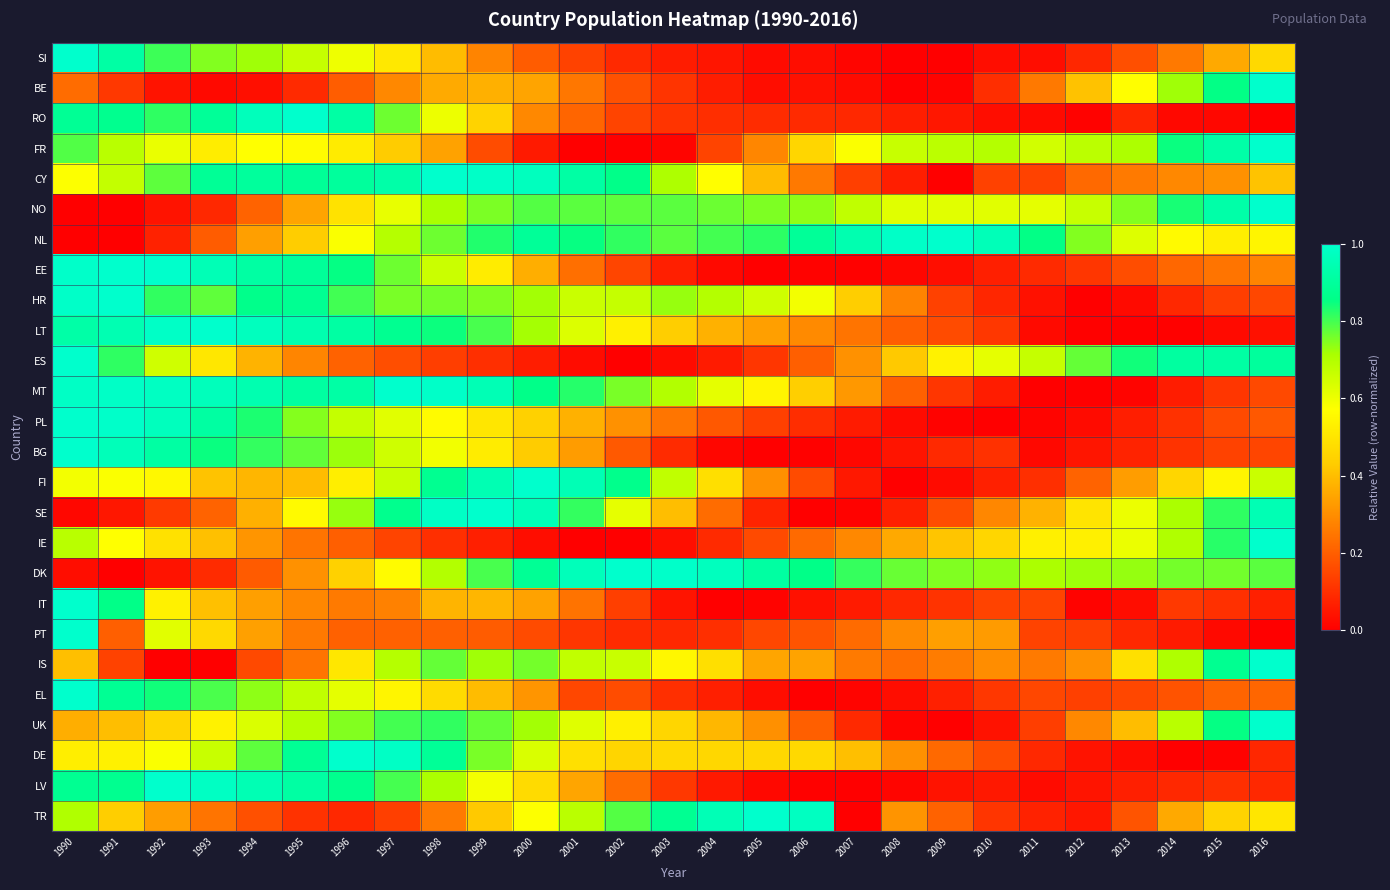

Reading left to right, transcribe all the data shown in this chart.

SI: 1990=1.0	1991=0.9	1992=0.8	1993=0.7	1994=0.7	1995=0.7	1996=0.6	1997=0.5	1998=0.4	1999=0.3	2000=0.2	2001=0.1	2002=0.1	2003=0.1	2004=0.0	2005=0.0	2006=0.0	2007=0.0	2008=0.0	2009=0.0	2010=0.0	2011=0.0	2012=0.1	2013=0.2	2014=0.3	2015=0.4	2016=0.5
BE: 1990=0.2	1991=0.1	1992=0.0	1993=0.0	1994=0.0	1995=0.1	1996=0.2	1997=0.3	1998=0.4	1999=0.4	2000=0.3	2001=0.3	2002=0.2	2003=0.1	2004=0.1	2005=0.0	2006=0.0	2007=0.0	2008=0.0	2009=0.0	2010=0.1	2011=0.3	2012=0.4	2013=0.6	2014=0.7	2015=0.9	2016=1.0
RO: 1990=0.9	1991=0.9	1992=0.8	1993=0.9	1994=1.0	1995=1.0	1996=0.9	1997=0.8	1998=0.6	1999=0.4	2000=0.3	2001=0.2	2002=0.1	2003=0.1	2004=0.1	2005=0.1	2006=0.1	2007=0.1	2008=0.1	2009=0.0	2010=0.0	2011=0.0	2012=0.0	2013=0.1	2014=0.0	2015=0.0	2016=0.0
FR: 1990=0.8	1991=0.7	1992=0.6	1993=0.5	1994=0.6	1995=0.6	1996=0.5	1997=0.4	1998=0.3	1999=0.2	2000=0.1	2001=0.0	2002=0.0	2003=0.0	2004=0.1	2005=0.3	2006=0.5	2007=0.6	2008=0.7	2009=0.7	2010=0.7	2011=0.6	2012=0.7	2013=0.7	2014=0.8	2015=0.9	2016=1.0
CY: 1990=0.6	1991=0.7	1992=0.8	1993=0.9	1994=0.9	1995=0.9	1996=0.9	1997=0.9	1998=1.0	1999=1.0	2000=1.0	2001=0.9	2002=0.9	2003=0.7	2004=0.6	2005=0.4	2006=0.3	2007=0.1	2008=0.1	2009=0.0	2010=0.1	2011=0.1	2012=0.2	2013=0.3	2014=0.3	2015=0.3	2016=0.4
NO: 1990=0.0	1991=0.0	1992=0.0	1993=0.1	1994=0.2	1995=0.3	1996=0.5	1997=0.6	1998=0.7	1999=0.8	2000=0.8	2001=0.8	2002=0.8	2003=0.8	2004=0.8	2005=0.8	2006=0.7	2007=0.7	2008=0.6	2009=0.6	2010=0.6	2011=0.6	2012=0.7	2013=0.7	2014=0.8	2015=0.9	2016=1.0
NL: 1990=0.0	1991=0.0	1992=0.1	1993=0.2	1994=0.3	1995=0.4	1996=0.6	1997=0.7	1998=0.8	1999=0.8	2000=0.9	2001=0.9	2002=0.8	2003=0.8	2004=0.8	2005=0.8	2006=0.9	2007=0.9	2008=1.0	2009=1.0	2010=1.0	2011=0.9	2012=0.7	2013=0.6	2014=0.6	2015=0.5	2016=0.5
EE: 1990=1.0	1991=1.0	1992=1.0	1993=1.0	1994=0.9	1995=0.9	1996=0.9	1997=0.8	1998=0.7	1999=0.5	2000=0.4	2001=0.2	2002=0.1	2003=0.1	2004=0.0	2005=0.0	2006=0.0	2007=0.0	2008=0.0	2009=0.0	2010=0.1	2011=0.1	2012=0.1	2013=0.2	2014=0.2	2015=0.2	2016=0.3
HR: 1990=1.0	1991=1.0	1992=0.8	1993=0.8	1994=0.9	1995=0.9	1996=0.8	1997=0.8	1998=0.8	1999=0.7	2000=0.7	2001=0.7	2002=0.7	2003=0.7	2004=0.7	2005=0.7	2006=0.6	2007=0.4	2008=0.3	2009=0.1	2010=0.1	2011=0.0	2012=0.0	2013=0.0	2014=0.1	2015=0.1	2016=0.2
LT: 1990=0.9	1991=0.9	1992=1.0	1993=1.0	1994=1.0	1995=0.9	1996=0.9	1997=0.9	1998=0.8	1999=0.8	2000=0.7	2001=0.6	2002=0.5	2003=0.4	2004=0.4	2005=0.3	2006=0.3	2007=0.2	2008=0.2	2009=0.2	2010=0.1	2011=0.0	2012=0.0	2013=0.0	2014=0.0	2015=0.0	2016=0.0
ES: 1990=1.0	1991=0.8	1992=0.7	1993=0.5	1994=0.4	1995=0.3	1996=0.2	1997=0.2	1998=0.1	1999=0.1	2000=0.1	2001=0.0	2002=0.0	2003=0.0	2004=0.1	2005=0.1	2006=0.2	2007=0.3	2008=0.4	2009=0.5	2010=0.6	2011=0.7	2012=0.8	2013=0.8	2014=0.9	2015=0.9	2016=0.9
MT: 1990=1.0	1991=1.0	1992=1.0	1993=1.0	1994=0.9	1995=0.9	1996=0.9	1997=1.0	1998=1.0	1999=1.0	2000=0.9	2001=0.8	2002=0.8	2003=0.7	2004=0.6	2005=0.5	2006=0.4	2007=0.3	2008=0.2	2009=0.1	2010=0.1	2011=0.0	2012=0.0	2013=0.0	2014=0.1	2015=0.1	2016=0.2
PL: 1990=1.0	1991=1.0	1992=1.0	1993=0.9	1994=0.8	1995=0.7	1996=0.7	1997=0.6	1998=0.6	1999=0.5	2000=0.4	2001=0.4	2002=0.3	2003=0.2	2004=0.2	2005=0.1	2006=0.1	2007=0.1	2008=0.0	2009=0.0	2010=0.0	2011=0.0	2012=0.0	2013=0.1	2014=0.1	2015=0.2	2016=0.2
BG: 1990=1.0	1991=1.0	1992=0.9	1993=0.8	1994=0.8	1995=0.8	1996=0.7	1997=0.7	1998=0.6	1999=0.5	2000=0.4	2001=0.3	2002=0.2	2003=0.1	2004=0.0	2005=0.0	2006=0.0	2007=0.0	2008=0.0	2009=0.1	2010=0.1	2011=0.0	2012=0.0	2013=0.1	2014=0.1	2015=0.1	2016=0.1
FI: 1990=0.6	1991=0.6	1992=0.6	1993=0.4	1994=0.4	1995=0.4	1996=0.5	1997=0.7	1998=0.9	1999=0.9	2000=1.0	2001=1.0	2002=0.9	2003=0.7	2004=0.5	2005=0.3	2006=0.2	2007=0.1	2008=0.0	2009=0.0	2010=0.1	2011=0.1	2012=0.2	2013=0.3	2014=0.5	2015=0.5	2016=0.7
SE: 1990=0.0	1991=0.0	1992=0.1	1993=0.2	1994=0.4	1995=0.6	1996=0.7	1997=0.9	1998=1.0	1999=1.0	2000=1.0	2001=0.8	2002=0.6	2003=0.4	2004=0.2	2005=0.1	2006=0.0	2007=0.0	2008=0.1	2009=0.2	2010=0.3	2011=0.4	2012=0.5	2013=0.6	2014=0.7	2015=0.8	2016=0.9
IE: 1990=0.7	1991=0.6	1992=0.5	1993=0.4	1994=0.3	1995=0.2	1996=0.2	1997=0.1	1998=0.1	1999=0.1	2000=0.0	2001=0.0	2002=0.0	2003=0.0	2004=0.1	2005=0.2	2006=0.2	2007=0.3	2008=0.4	2009=0.4	2010=0.5	2011=0.5	2012=0.5	2013=0.6	2014=0.7	2015=0.8	2016=1.0
DK: 1990=0.0	1991=0.0	1992=0.0	1993=0.1	1994=0.2	1995=0.3	1996=0.4	1997=0.6	1998=0.7	1999=0.8	2000=0.9	2001=1.0	2002=1.0	2003=1.0	2004=1.0	2005=0.9	2006=0.9	2007=0.8	2008=0.8	2009=0.7	2010=0.7	2011=0.7	2012=0.7	2013=0.7	2014=0.8	2015=0.8	2016=0.8
IT: 1990=1.0	1991=0.9	1992=0.5	1993=0.4	1994=0.3	1995=0.3	1996=0.3	1997=0.3	1998=0.4	1999=0.4	2000=0.3	2001=0.2	2002=0.1	2003=0.0	2004=0.0	2005=0.0	2006=0.0	2007=0.1	2008=0.1	2009=0.1	2010=0.1	2011=0.1	2012=0.0	2013=0.0	2014=0.1	2015=0.1	2016=0.1
PT: 1990=1.0	1991=0.2	1992=0.6	1993=0.5	1994=0.3	1995=0.3	1996=0.2	1997=0.2	1998=0.2	1999=0.2	2000=0.2	2001=0.1	2002=0.1	2003=0.1	2004=0.1	2005=0.2	2006=0.2	2007=0.2	2008=0.3	2009=0.3	2010=0.3	2011=0.1	2012=0.1	2013=0.1	2014=0.1	2015=0.0	2016=0.0
IS: 1990=0.4	1991=0.1	1992=0.0	1993=0.0	1994=0.2	1995=0.2	1996=0.5	1997=0.7	1998=0.8	1999=0.7	2000=0.8	2001=0.7	2002=0.7	2003=0.6	2004=0.5	2005=0.3	2006=0.3	2007=0.3	2008=0.2	2009=0.3	2010=0.3	2011=0.3	2012=0.3	2013=0.5	2014=0.7	2015=0.9	2016=1.0
EL: 1990=1.0	1991=0.9	1992=0.8	1993=0.8	1994=0.7	1995=0.7	1996=0.6	1997=0.5	1998=0.5	1999=0.4	2000=0.3	2001=0.2	2002=0.2	2003=0.1	2004=0.1	2005=0.0	2006=0.0	2007=0.0	2008=0.0	2009=0.1	2010=0.1	2011=0.2	2012=0.1	2013=0.2	2014=0.2	2015=0.2	2016=0.2
UK: 1990=0.4	1991=0.4	1992=0.5	1993=0.5	1994=0.6	1995=0.7	1996=0.7	1997=0.8	1998=0.8	1999=0.8	2000=0.7	2001=0.6	2002=0.5	2003=0.5	2004=0.4	2005=0.3	2006=0.2	2007=0.1	2008=0.0	2009=0.0	2010=0.0	2011=0.1	2012=0.3	2013=0.4	2014=0.7	2015=0.9	2016=1.0
DE: 1990=0.5	1991=0.5	1992=0.6	1993=0.7	1994=0.8	1995=0.9	1996=1.0	1997=1.0	1998=0.9	1999=0.8	2000=0.6	2001=0.5	2002=0.5	2003=0.5	2004=0.5	2005=0.5	2006=0.5	2007=0.4	2008=0.3	2009=0.2	2010=0.2	2011=0.1	2012=0.0	2013=0.0	2014=0.0	2015=0.0	2016=0.1
LV: 1990=0.9	1991=0.9	1992=1.0	1993=1.0	1994=1.0	1995=0.9	1996=0.9	1997=0.8	1998=0.7	1999=0.6	2000=0.5	2001=0.3	2002=0.2	2003=0.1	2004=0.1	2005=0.0	2006=0.0	2007=0.0	2008=0.0	2009=0.0	2010=0.1	2011=0.0	2012=0.0	2013=0.1	2014=0.1	2015=0.1	2016=0.1
TR: 1990=0.7	1991=0.4	1992=0.3	1993=0.2	1994=0.2	1995=0.1	1996=0.1	1997=0.1	1998=0.3	1999=0.4	2000=0.6	2001=0.7	2002=0.8	2003=0.9	2004=1.0	2005=1.0	2006=1.0	2007=0.0	2008=0.3	2009=0.2	2010=0.1	2011=0.1	2012=0.0	2013=0.2	2014=0.4	2015=0.5	2016=0.5